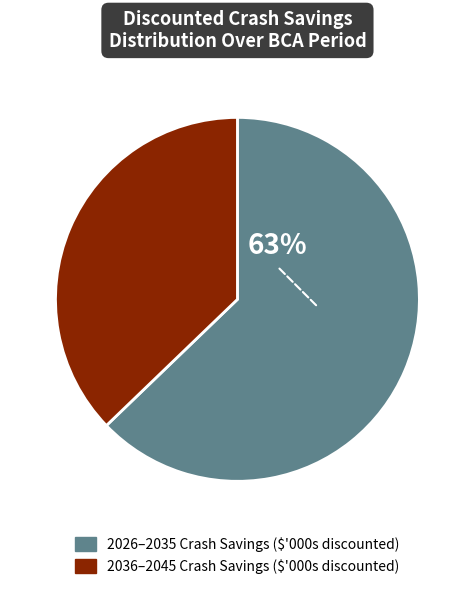

To the nearest percent, what is the difference between the largest and smallest slice percentages?

26%